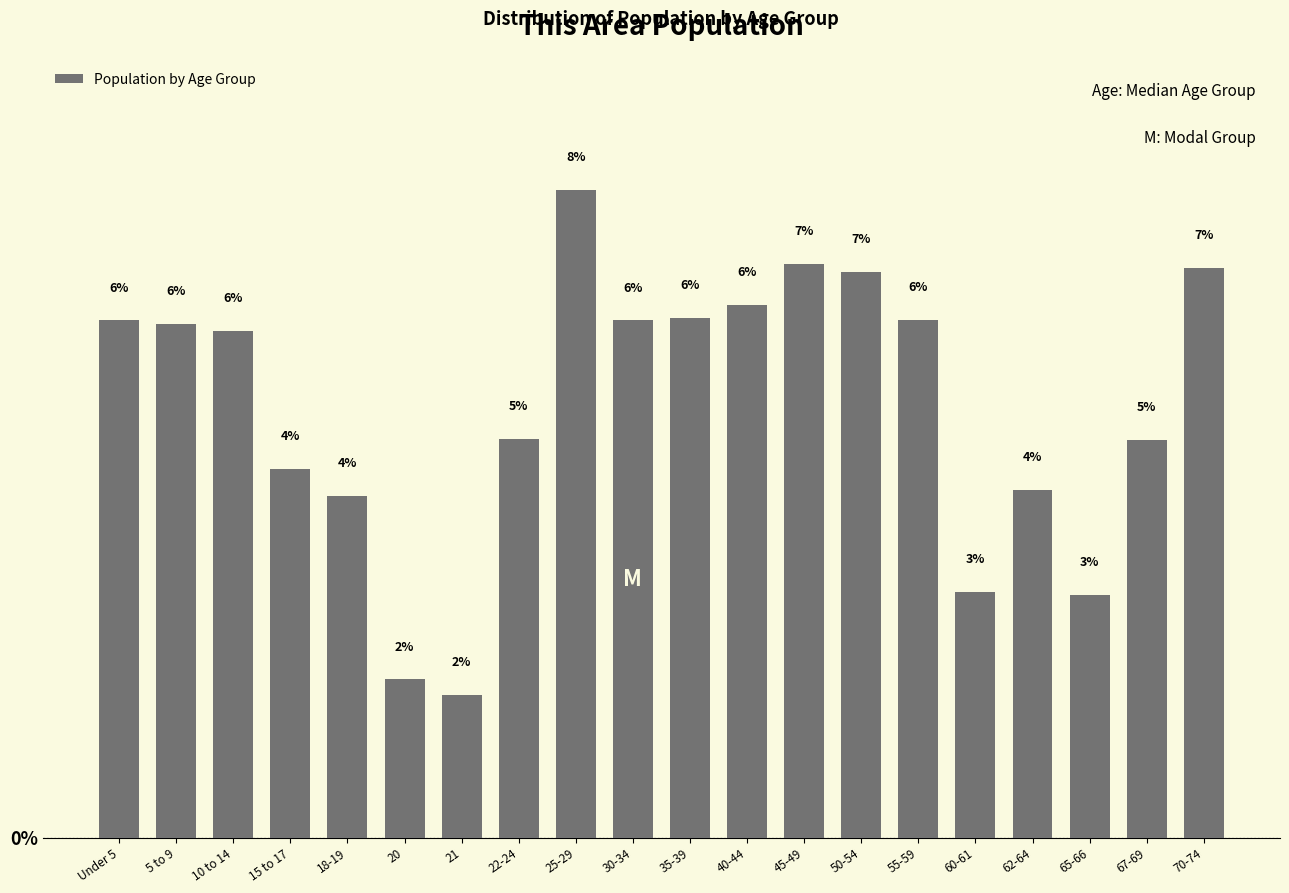

Which has a higher value, 15 to 17 or 40-44?

40-44